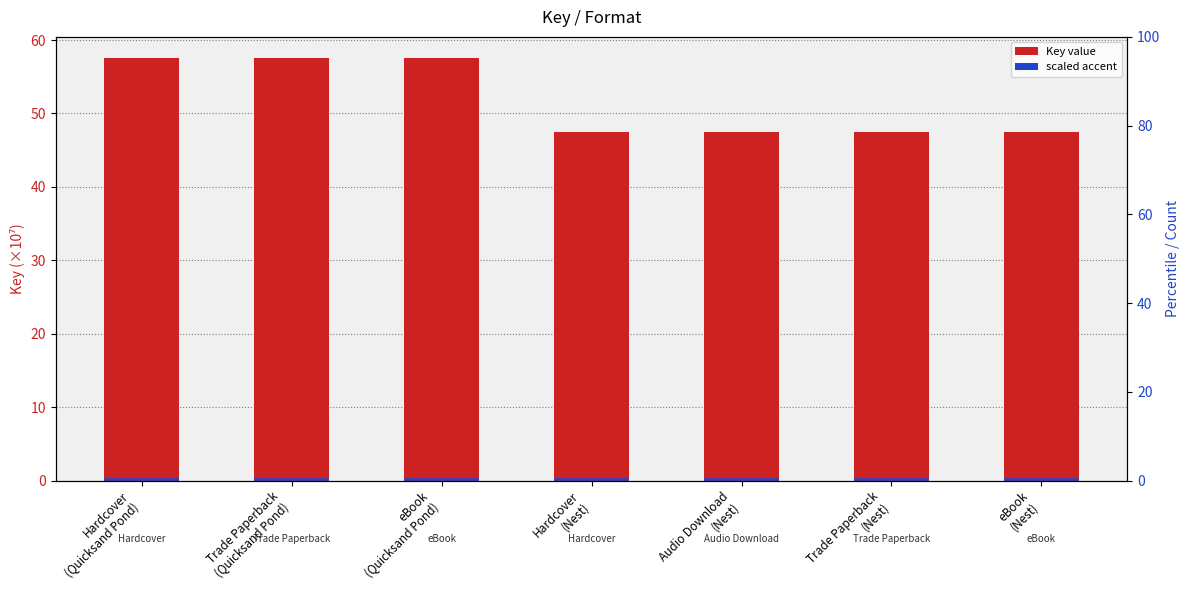

Reading left to right, list all the values displayed in this chart.

Key: Hardcover
(Quicksand Pond)=57.6	Trade Paperback
(Quicksand Pond)=57.6	eBook
(Quicksand Pond)=57.6	Hardcover
(Nest)=47.5	Audio Download
(Nest)=47.5	Trade Paperback
(Nest)=47.5	eBook
(Nest)=47.5
scaled accent: Hardcover
(Quicksand Pond)=0.3	Trade Paperback
(Quicksand Pond)=0.3	eBook
(Quicksand Pond)=0.3	Hardcover
(Nest)=0.4	Audio Download
(Nest)=0.4	Trade Paperback
(Nest)=0.4	eBook
(Nest)=0.4